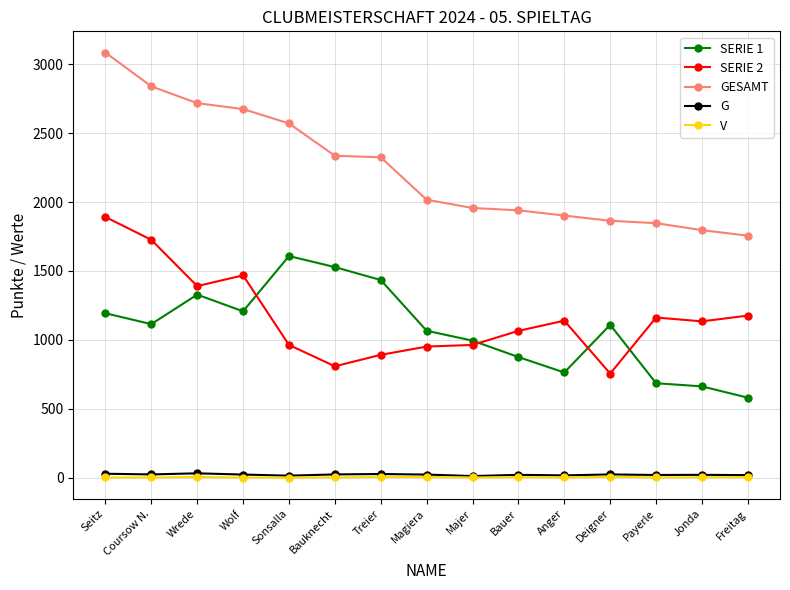

True or false: SERIE 2 has more than 2 interior local peaks.

True